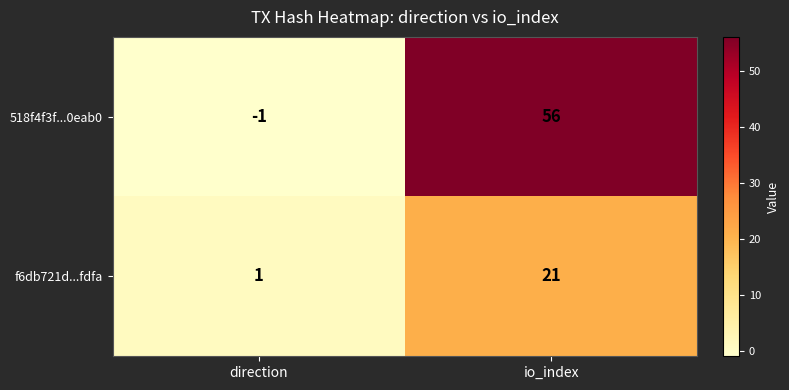

At how many categories does at least one series exceed 22?

1